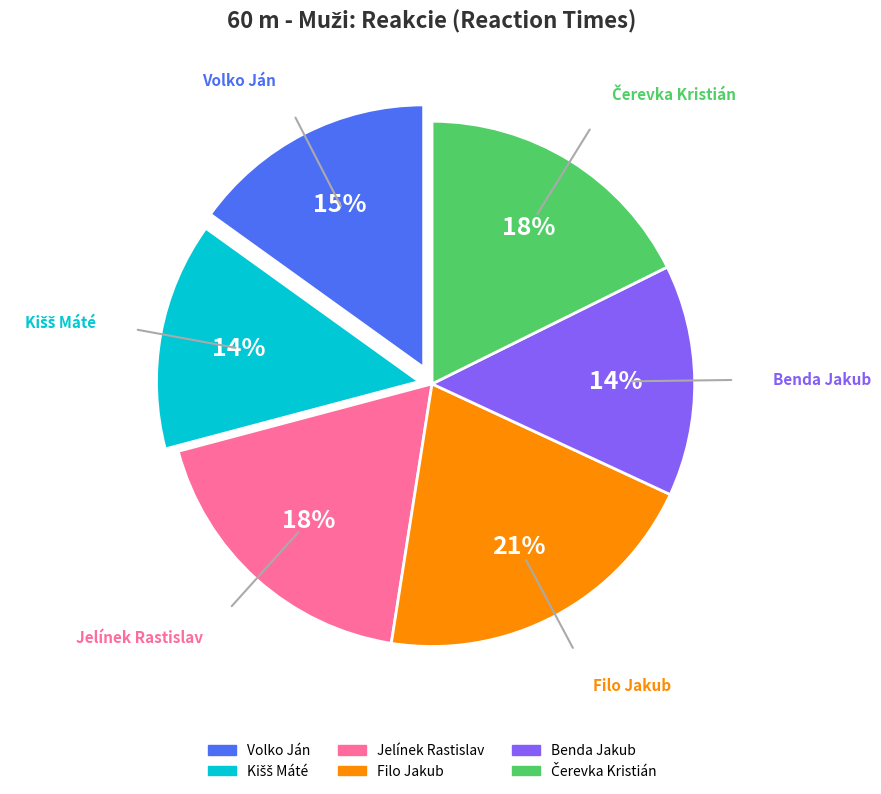

Does Benda Jakub represent more than half of the total?

No